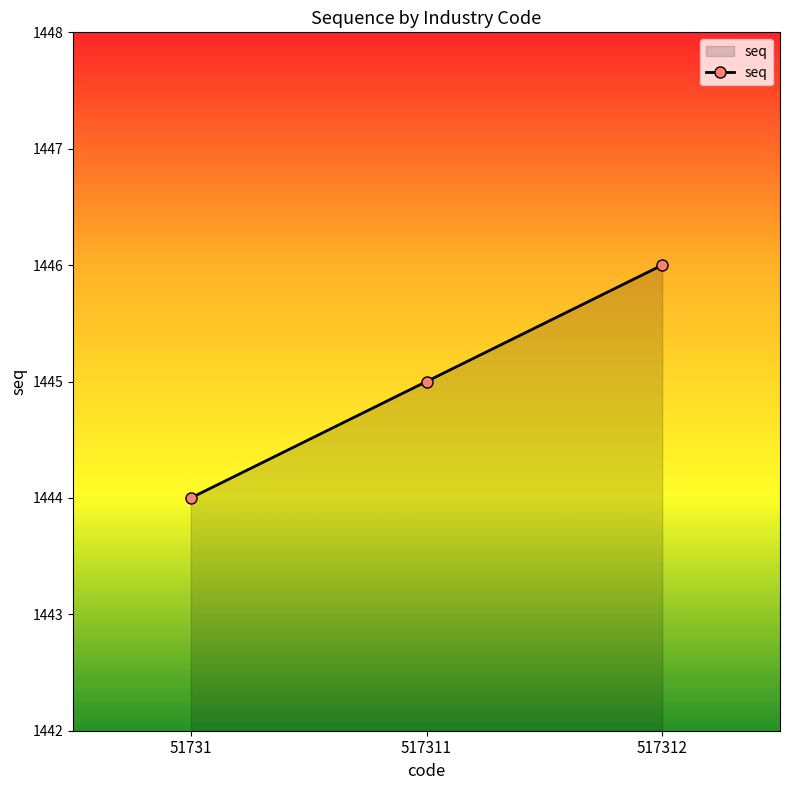

What is the value of the 3rd point from the left?

1446